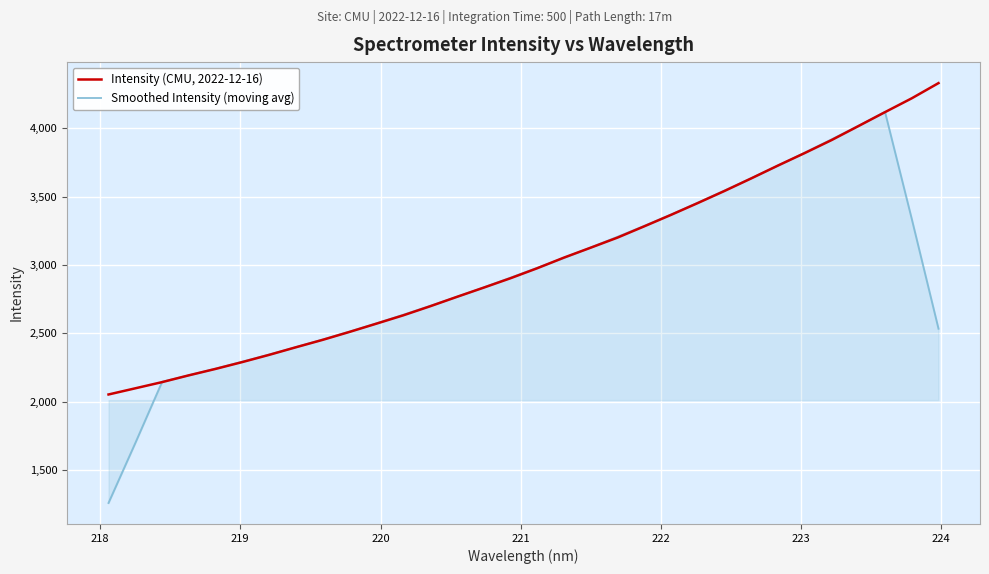

What is the lowest value of the Intensity (CMU, 2022-12-16) series?

2052.6